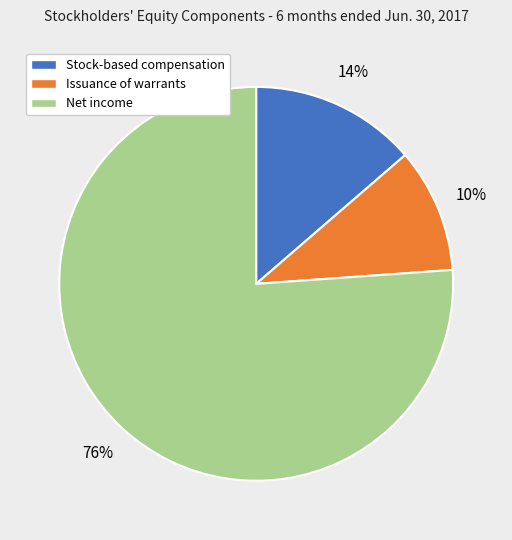

To the nearest percent, what portion does Stock-based compensation represent?

14%